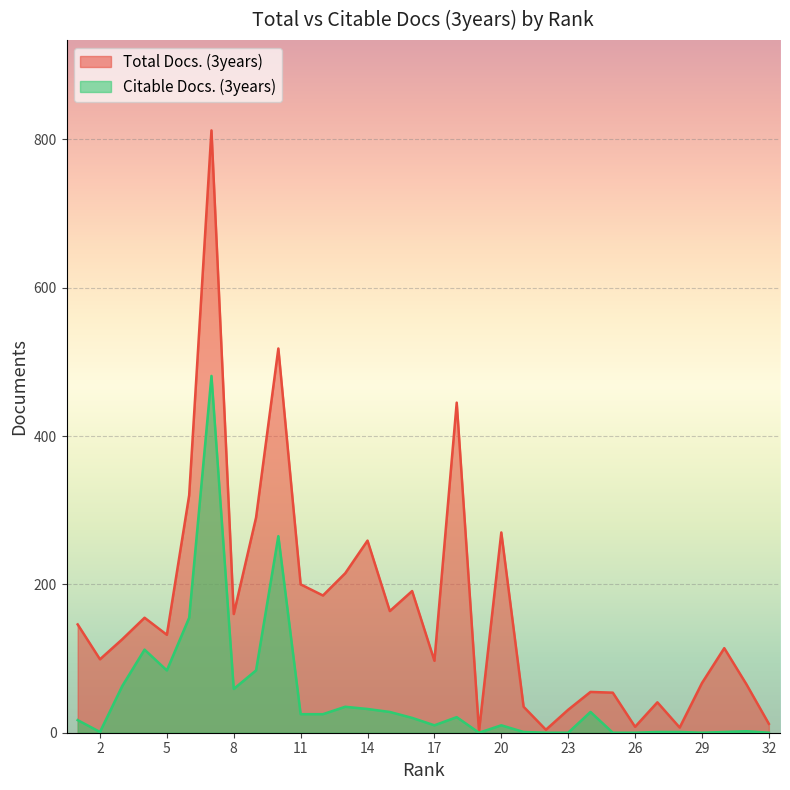

The Citable Docs. (3years) series shows 32 at 14. True or false?

True